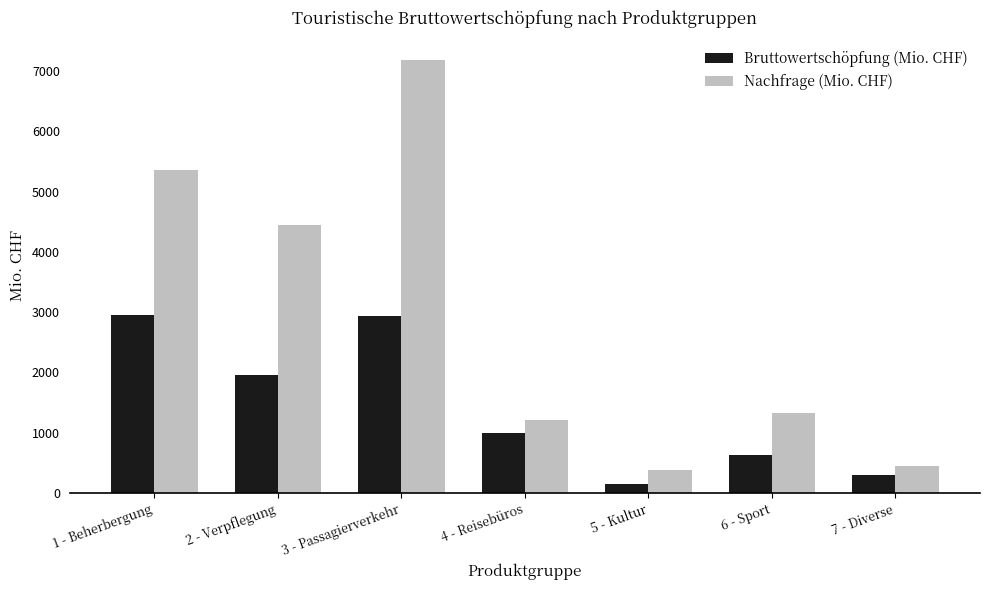

The value of Bruttowertschöpfung (Mio. CHF) at 6 - Sport is 628.1. True or false?

True